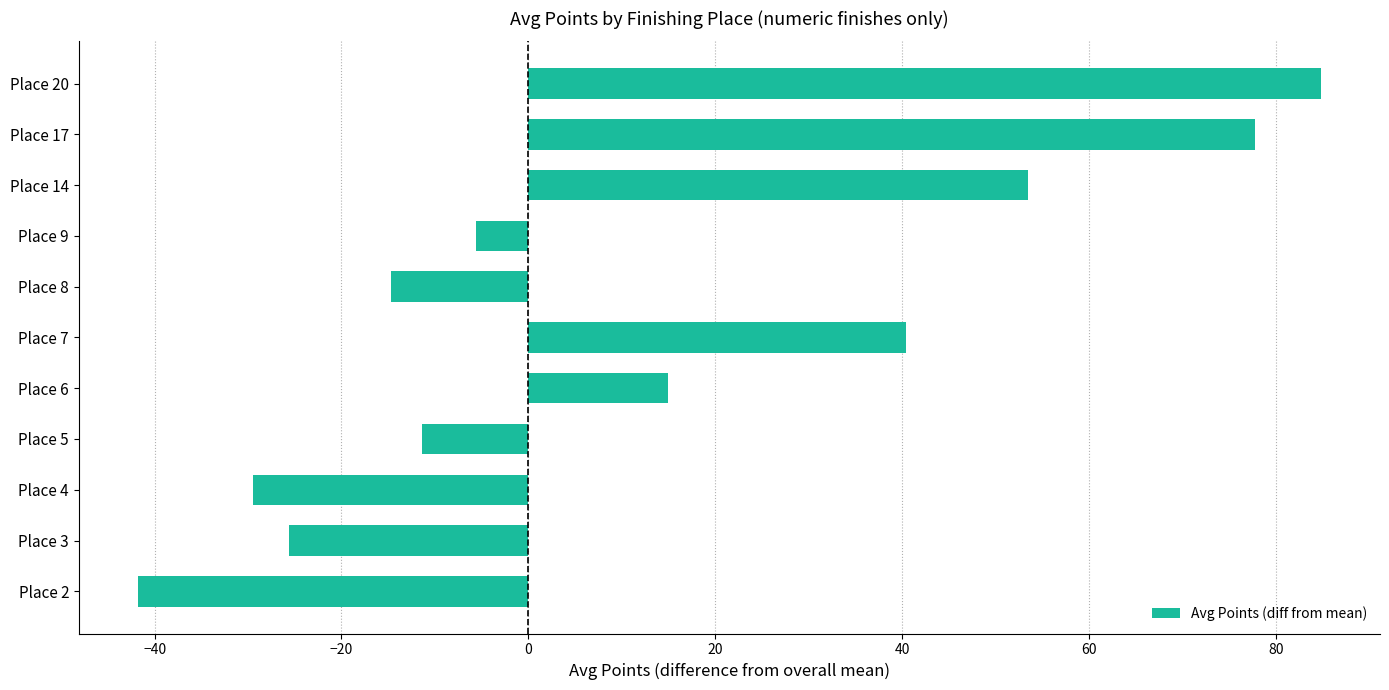

Between Place 4 and Place 9, which is larger?

Place 9